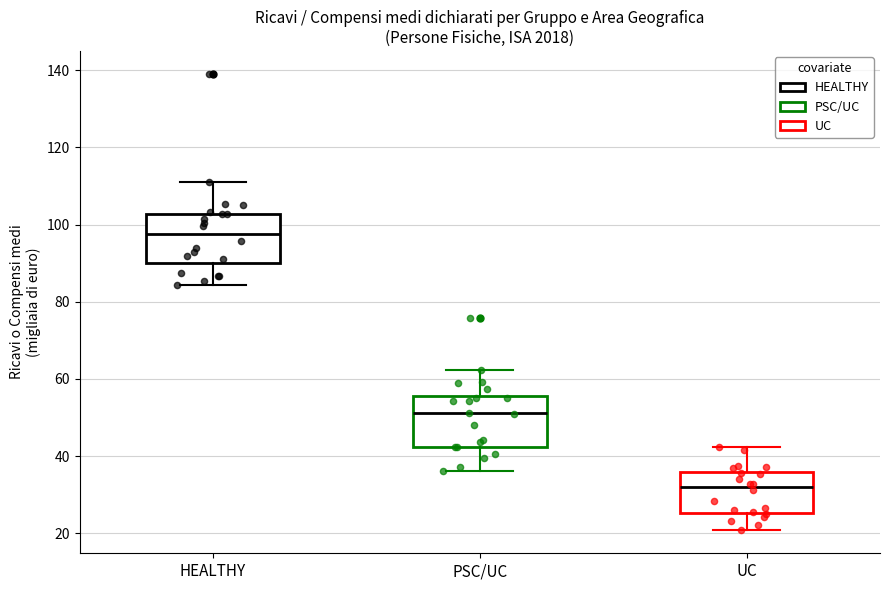

Where is the upper edge of the box for UC on the y-axis? The values are not printed on the chart, so give them approximately, as read against the axis.

36